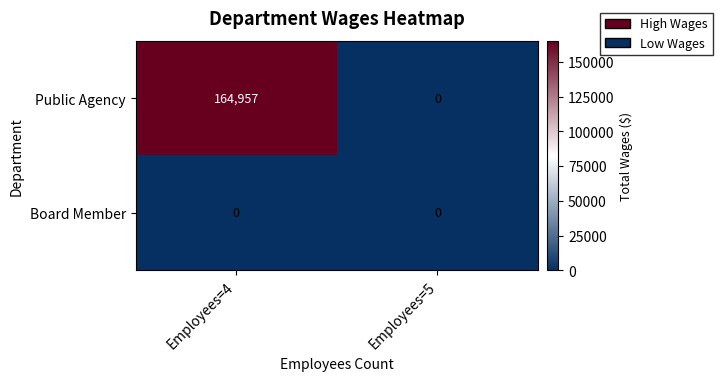

Rank the series by their maximum value, from lowest to highest.

Board Member, Public Agency